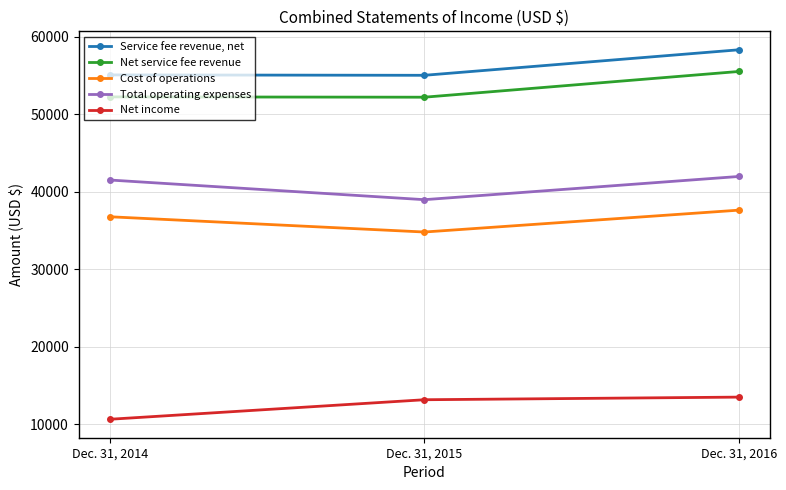

What are all the series names shown in the legend?

Service fee revenue, net, Net service fee revenue, Cost of operations, Total operating expenses, Net income